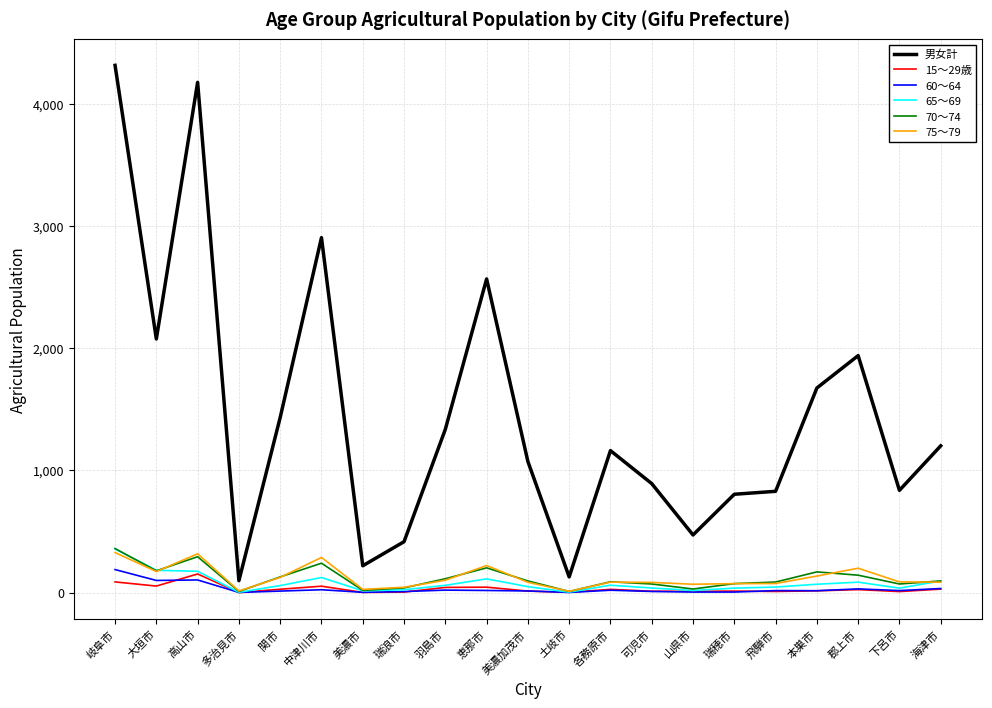

Does the chart display data point markers on the line(s)?

No